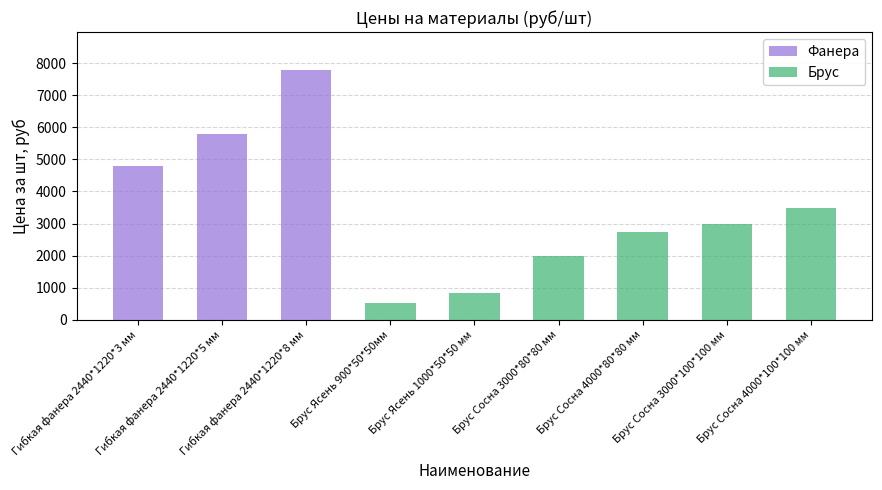

How many groups of bars are there?

9